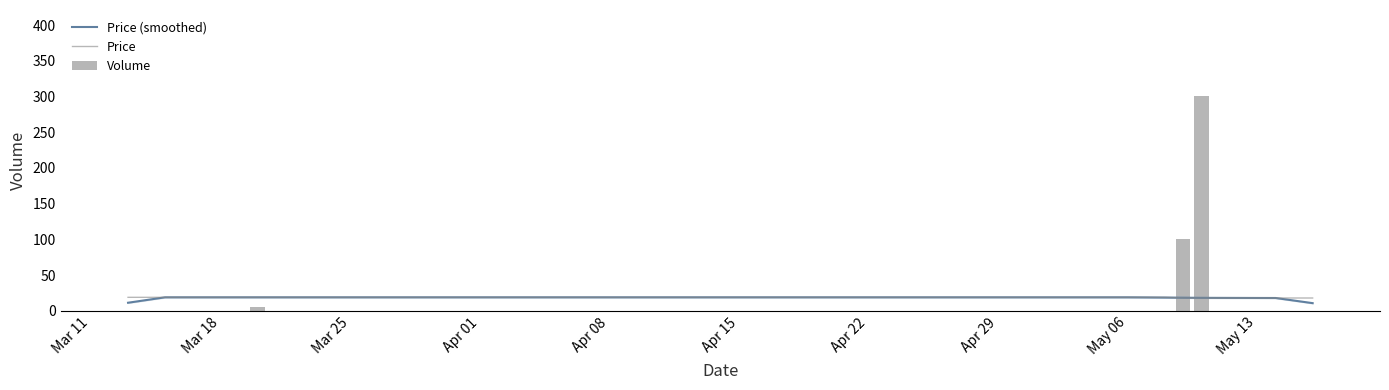

How many values in the Price (smoothed) series are below 18?

4